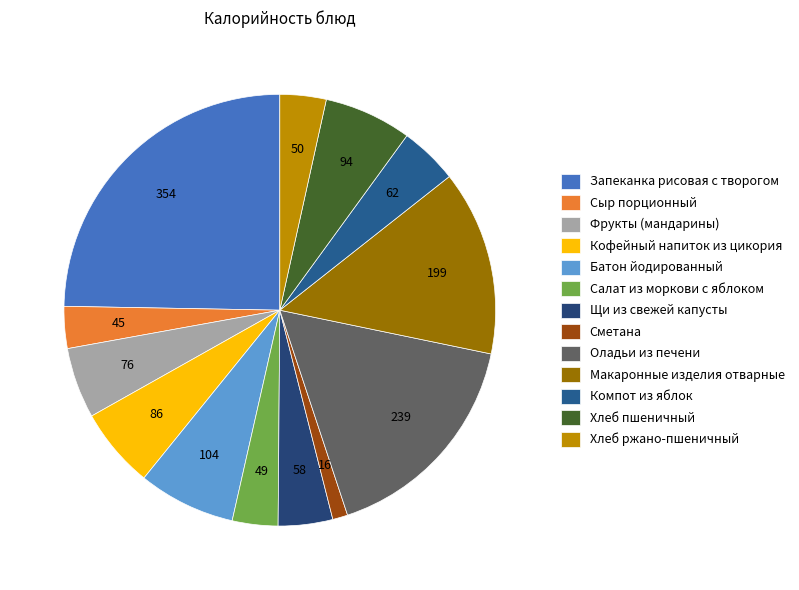

To the nearest percent, what is the average slice percentage?

8%